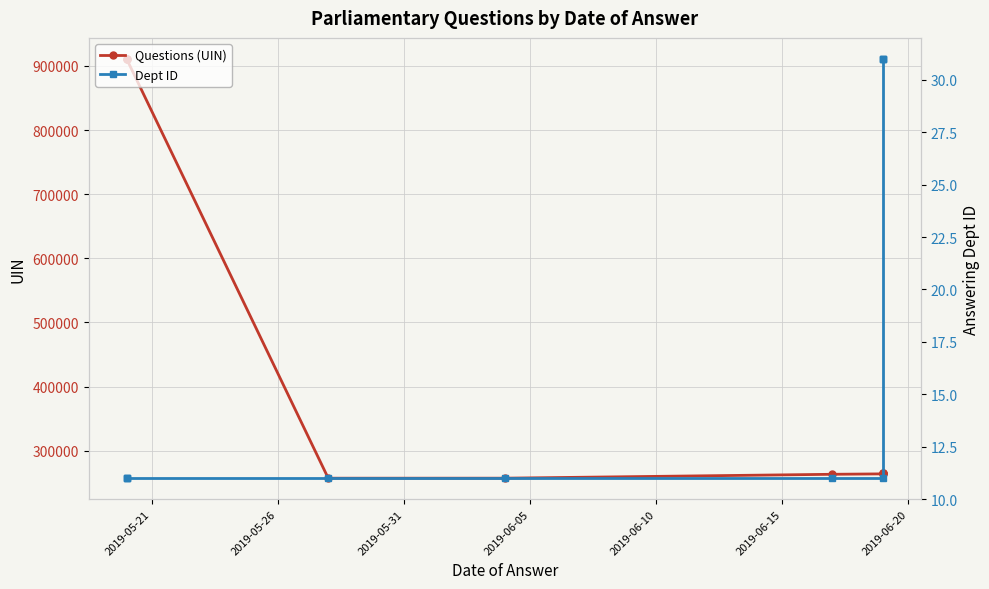

Which series changed the most between 2019-05-26 and 2019-05-31?

Questions (UIN)